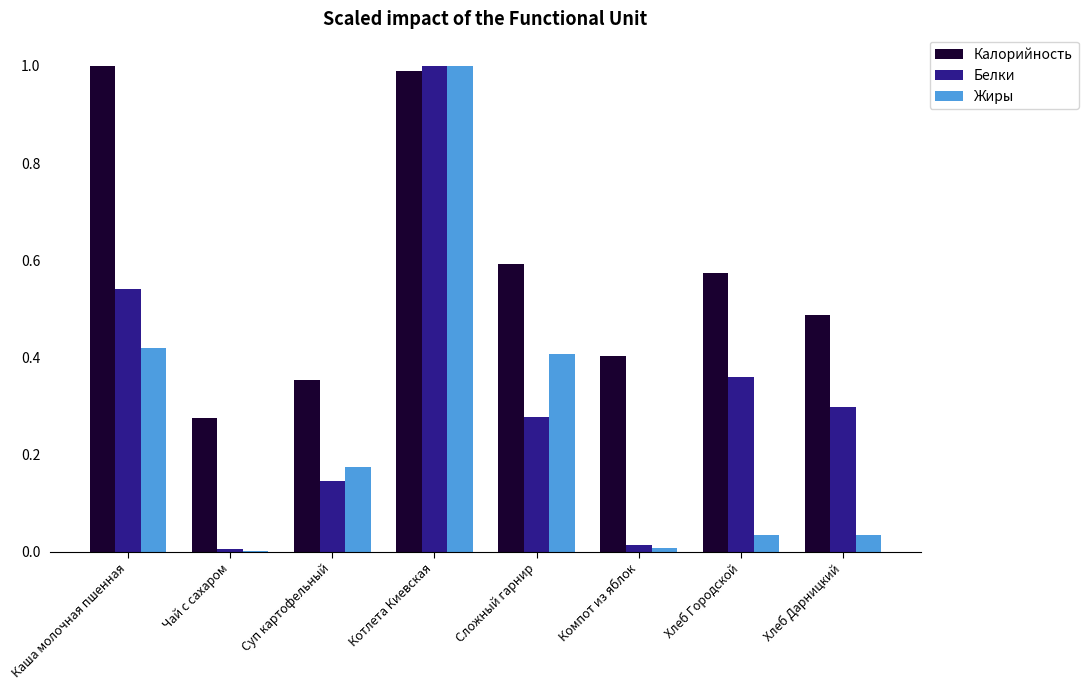

Which category has the highest value in the Белки series?

Котлета Киевская